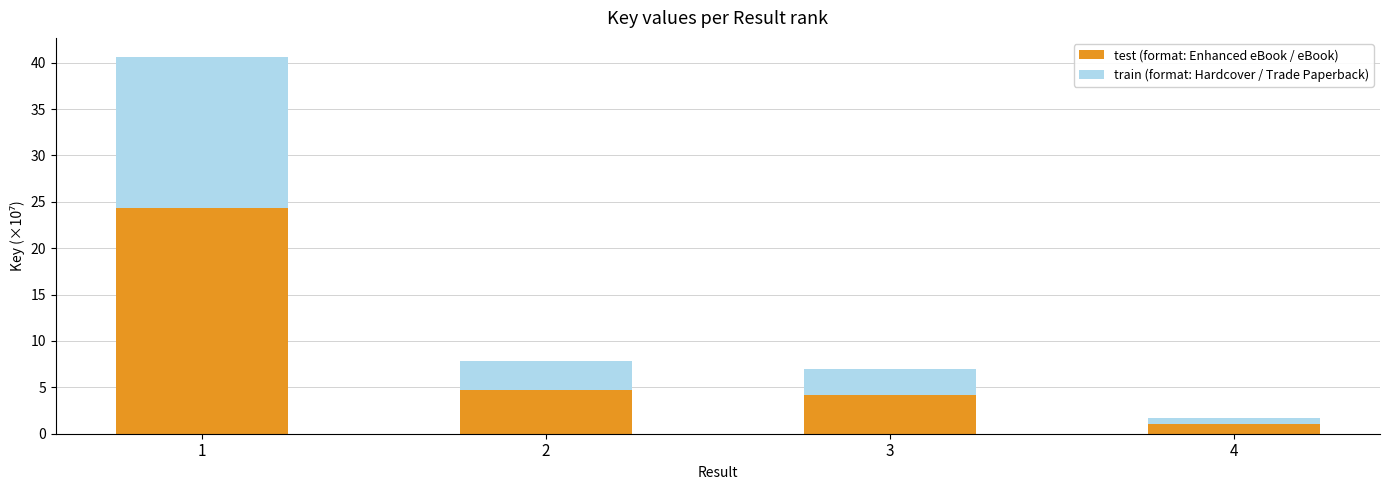

The value of test (format: Enhanced eBook / eBook) at 2 is 6.9. True or false?

False